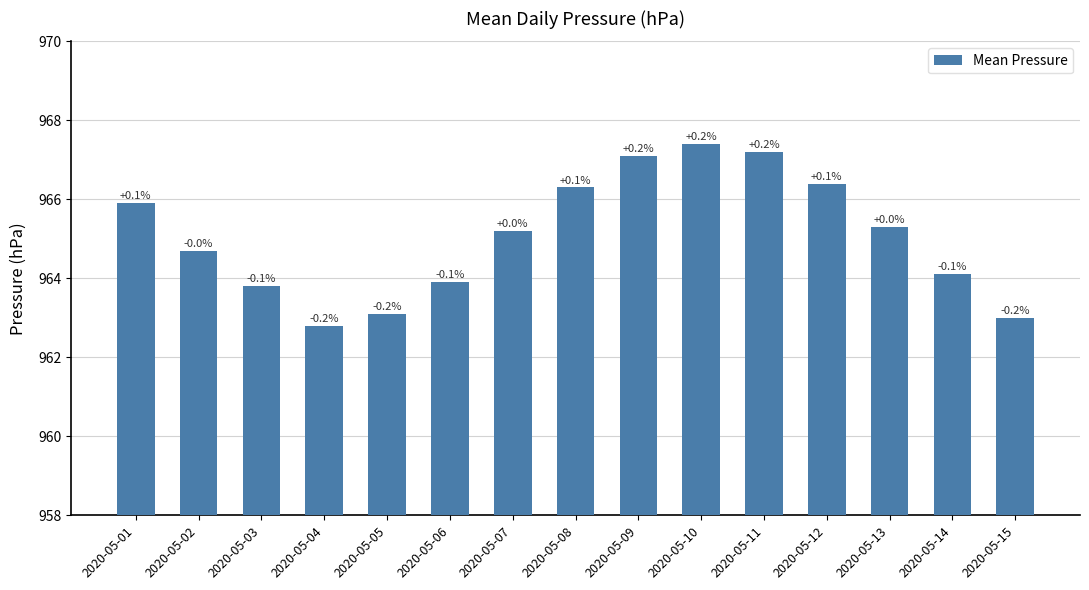

The chart shows a value of 965.2 at 2020-05-07. True or false?

True